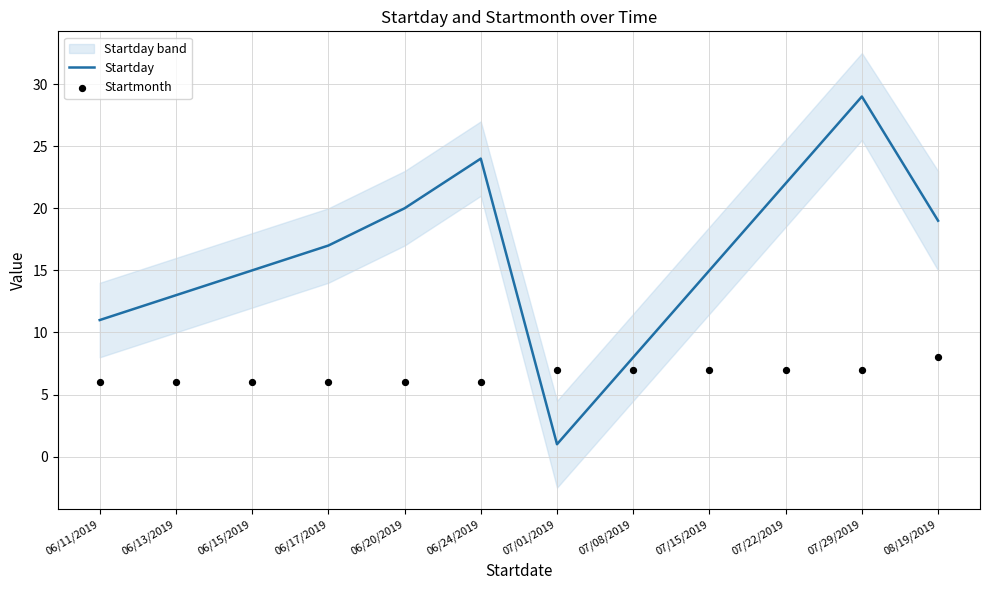

What are all the series names shown in the legend?

Startday, Startmonth